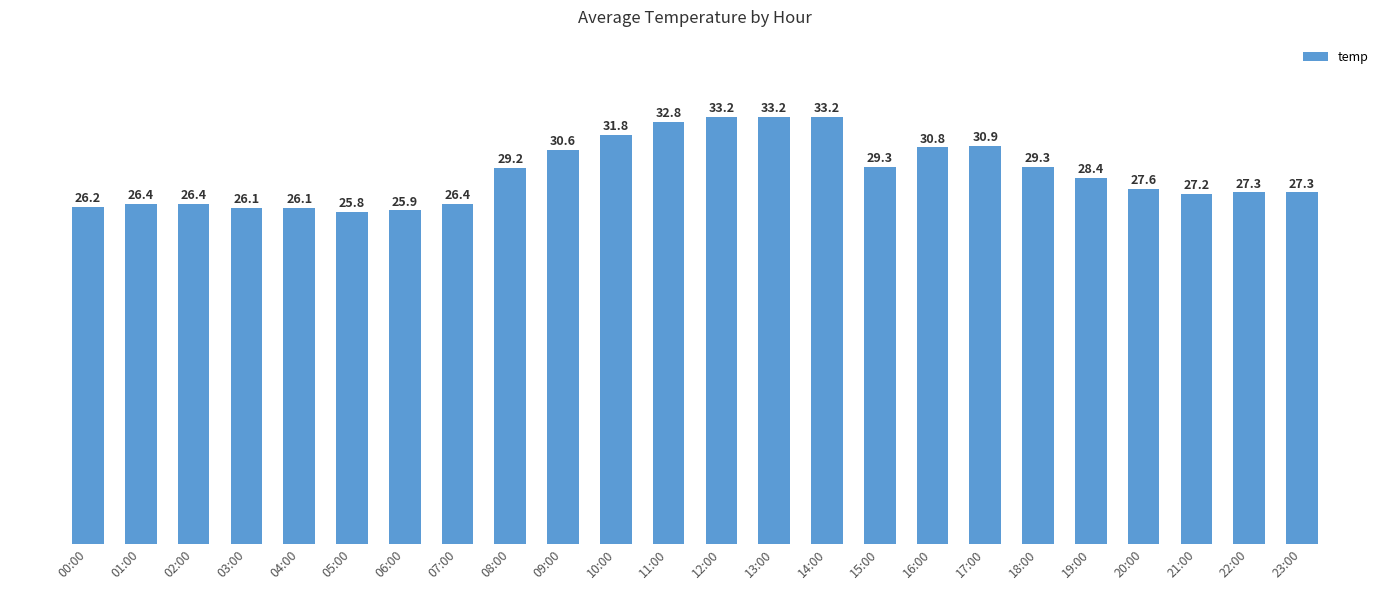

Reading right to left, list all the values displayed in this chart.

27.3	27.3	27.2	27.6	28.4	29.3	30.9	30.8	29.3	33.2	33.2	33.2	32.8	31.8	30.6	29.2	26.4	25.9	25.8	26.1	26.1	26.4	26.4	26.2